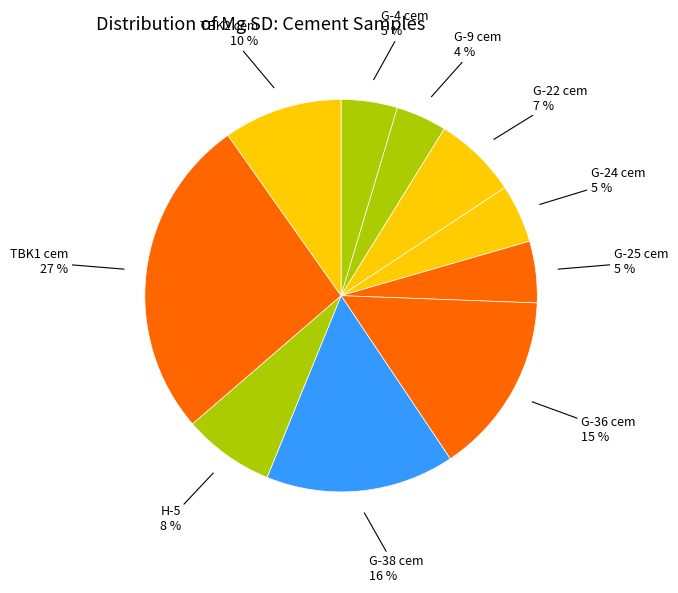

Count the number of slices in the pie.

10